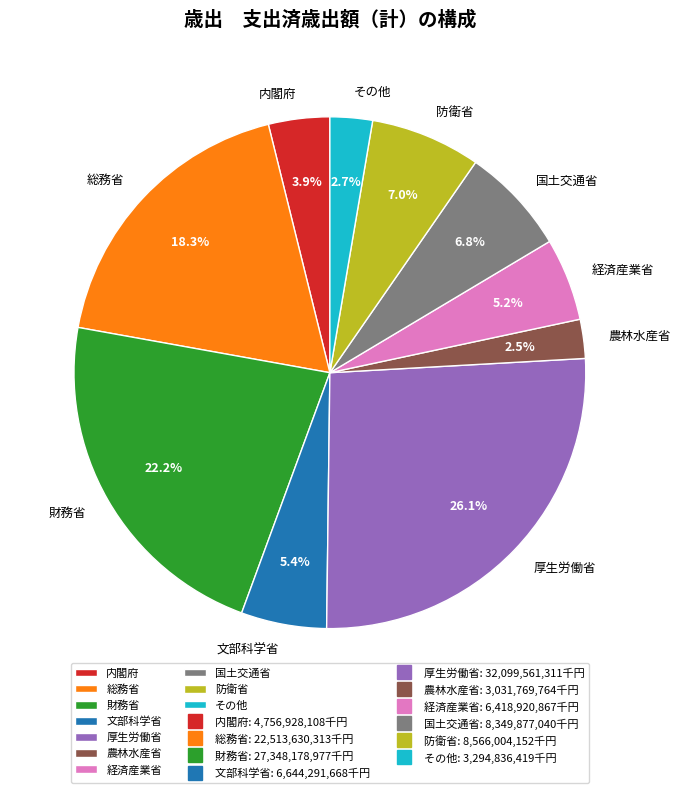

Which has a higher value, 国土交通省 or 内閣府?

国土交通省